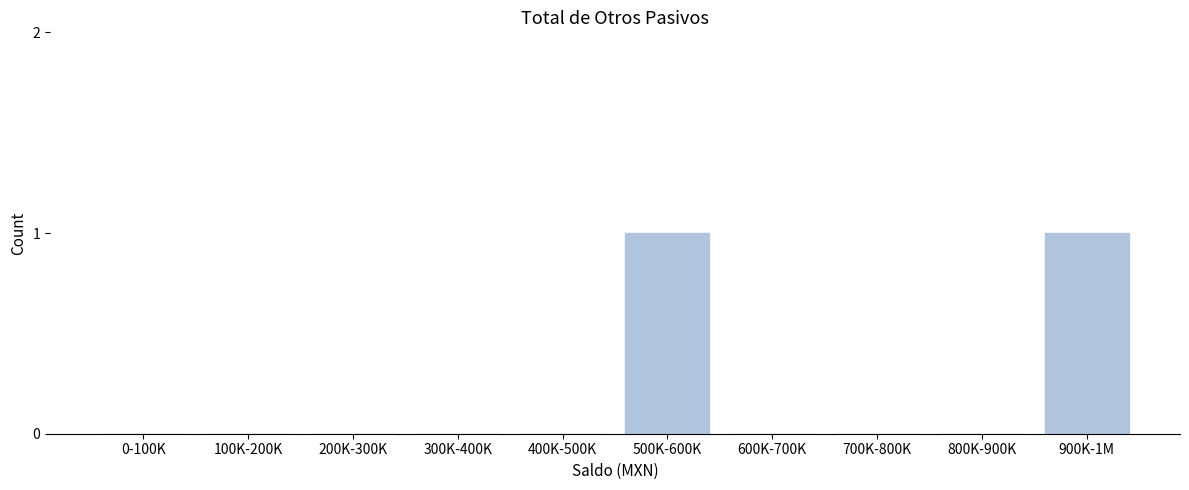

Reading left to right, transcribe all the data shown in this chart.

0-100K=0	100K-200K=0	200K-300K=0	300K-400K=0	400K-500K=0	500K-600K=1	600K-700K=0	700K-800K=0	800K-900K=0	900K-1M=1